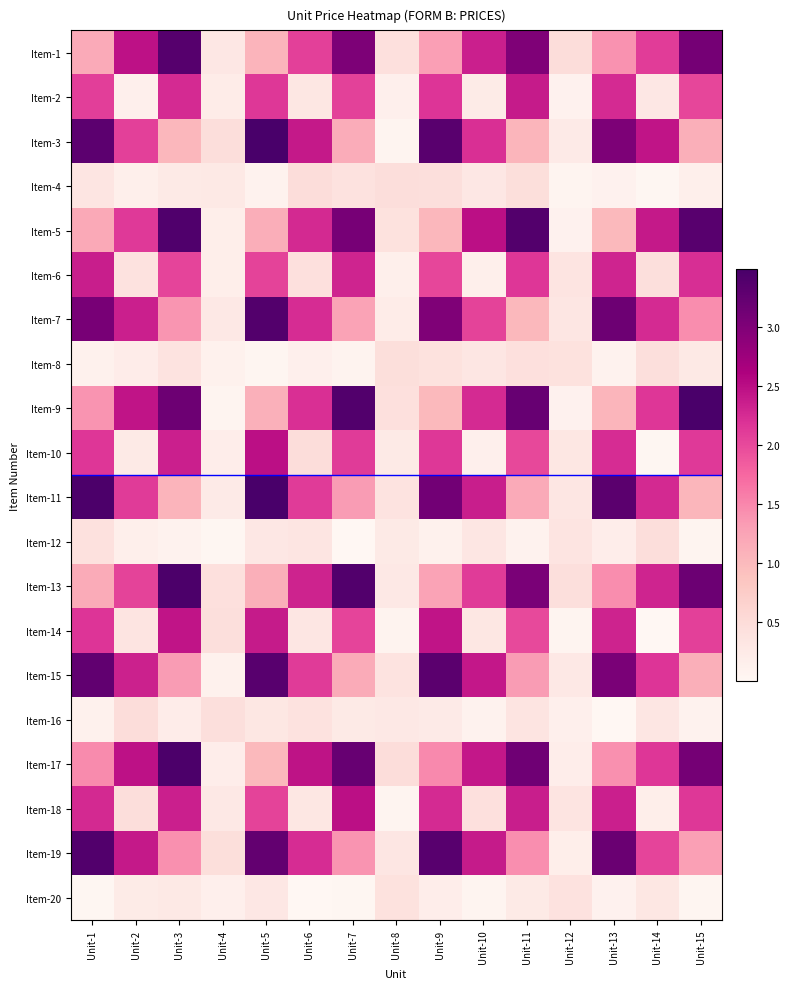

How many distinct data groups are displayed?

20